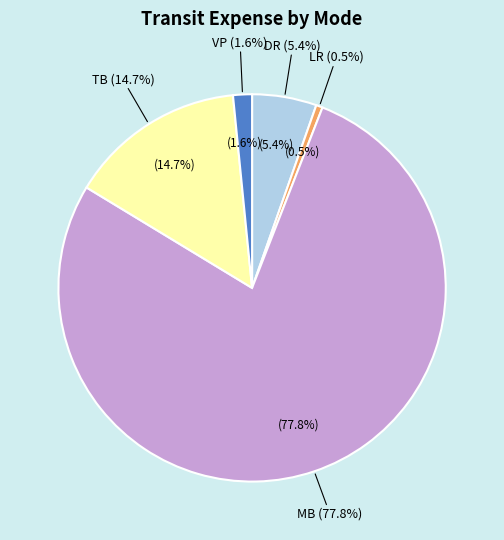

Does DR account for over 50% of the chart?

No